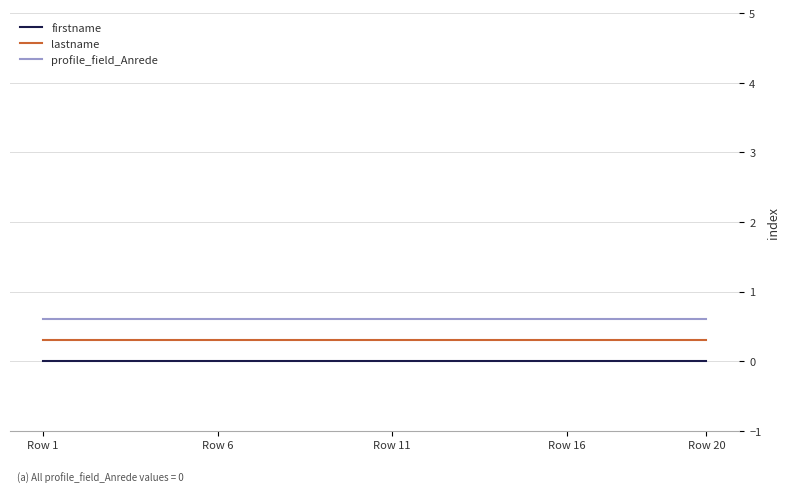

What is the greatest value displayed?

0.6